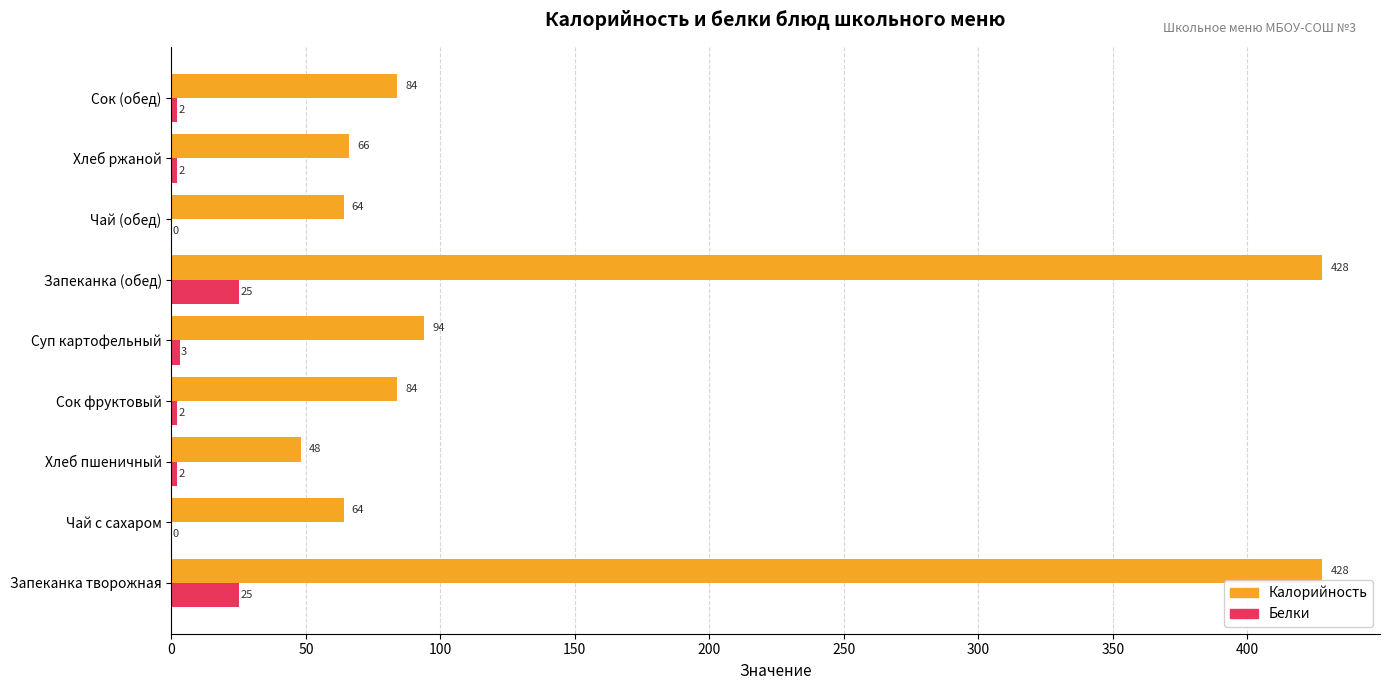

What is the sum of the Калорийность values at Чай с сахаром and Запеканка (обед)?

492